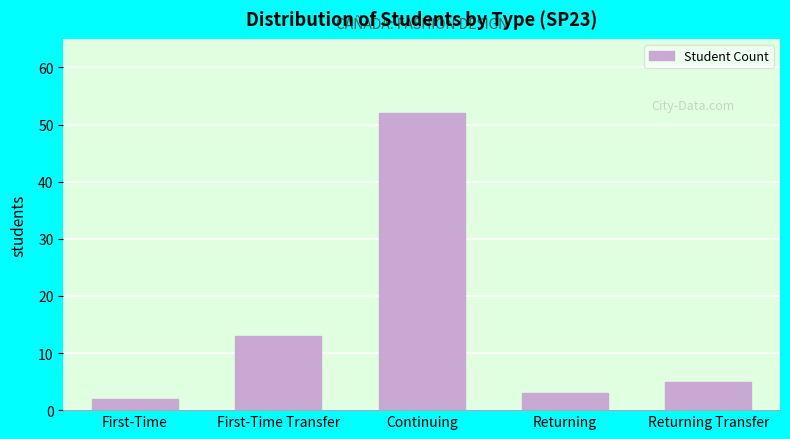

Reading right to left, what are all the values shown in this chart?

5	3	52	13	2